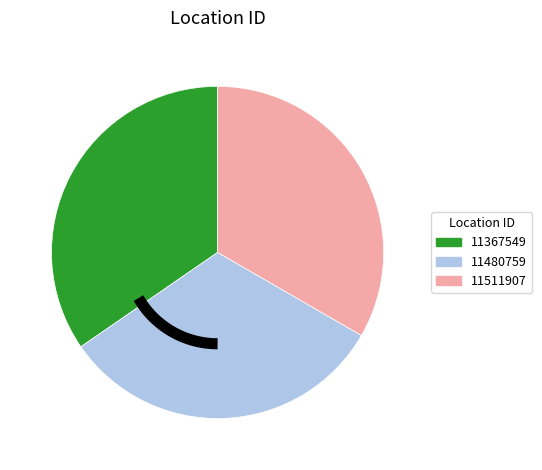

What percentage do 11367549 and 11480759 together represent?

66.7%